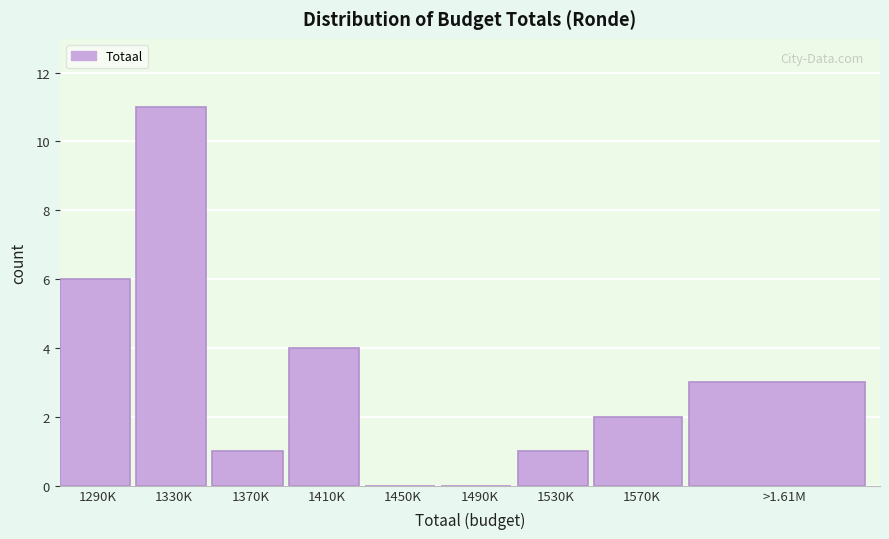

Reading left to right, extract all data points from this chart.

1290K=6	1330K=11	1370K=1	1410K=4	1450K=0	1490K=0	1530K=1	1570K=2	>1.61M=3